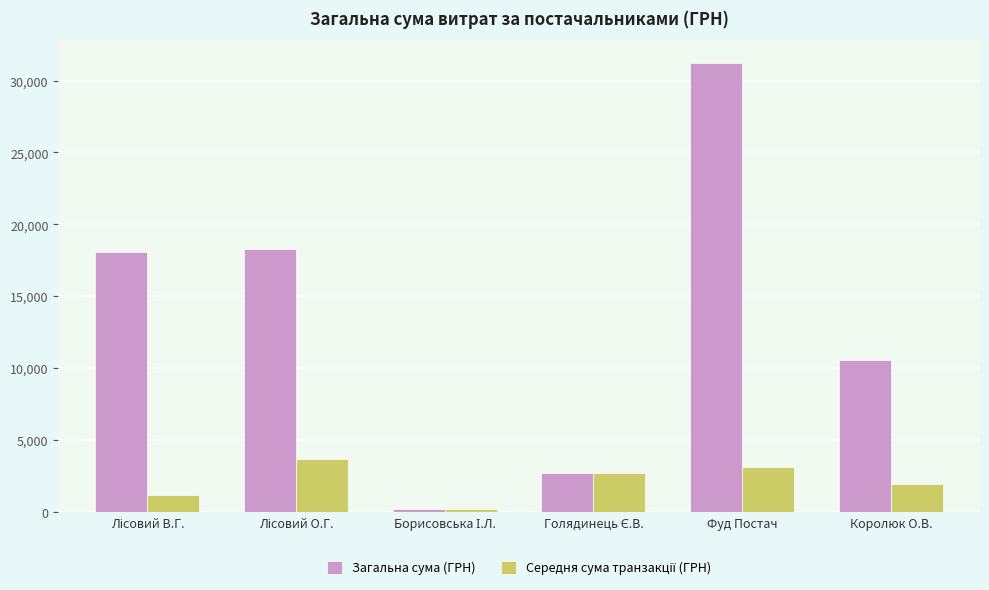

How many series are shown in this chart?

2